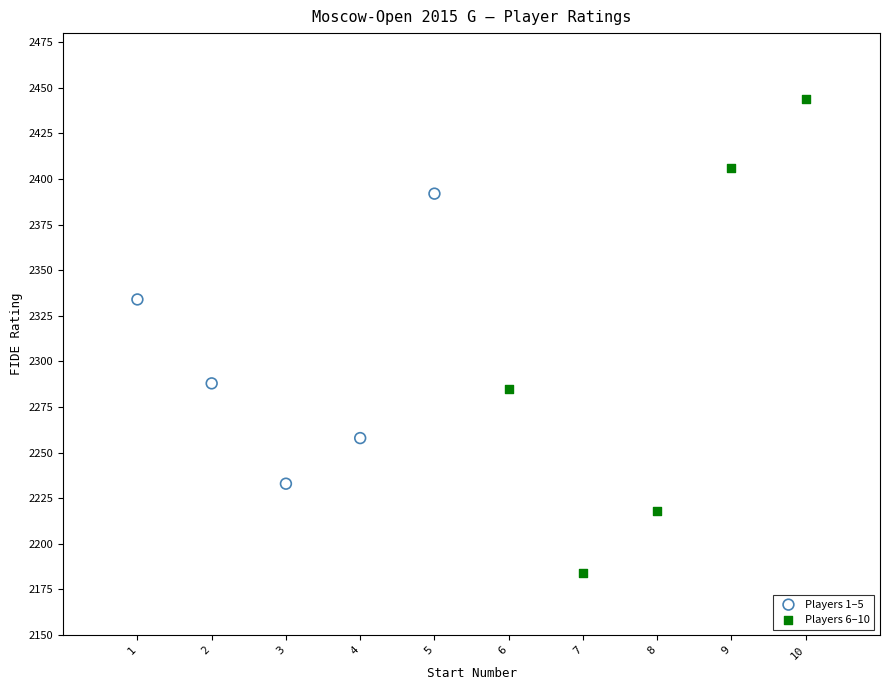

Which series contains the lowest Y value?

Players 6–10